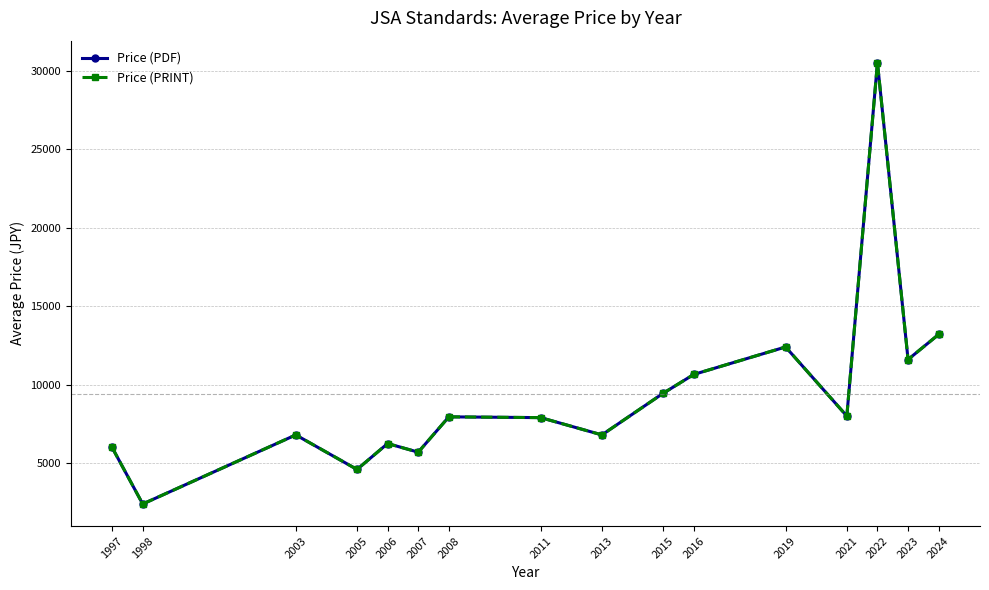

The value of Price (PRINT) at 2019 is 3305. True or false?

False